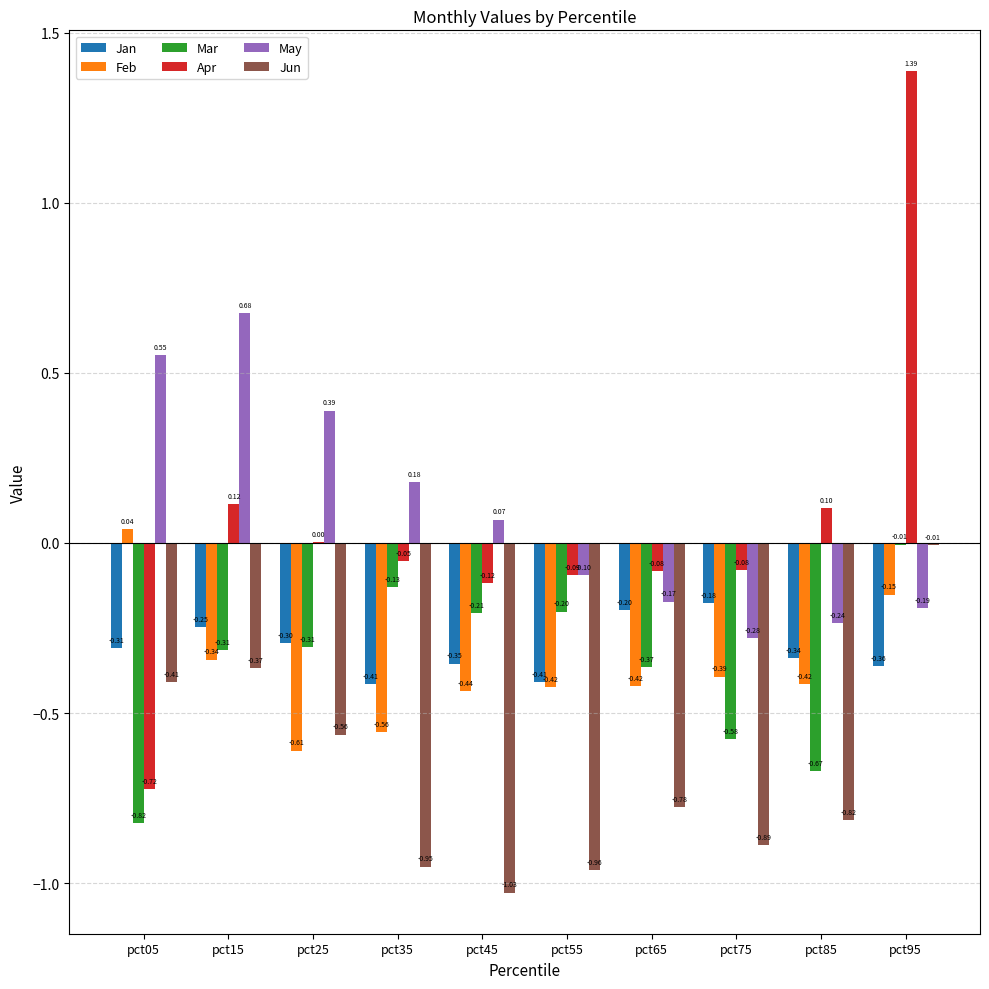

Which series has the largest total across all categories?

May